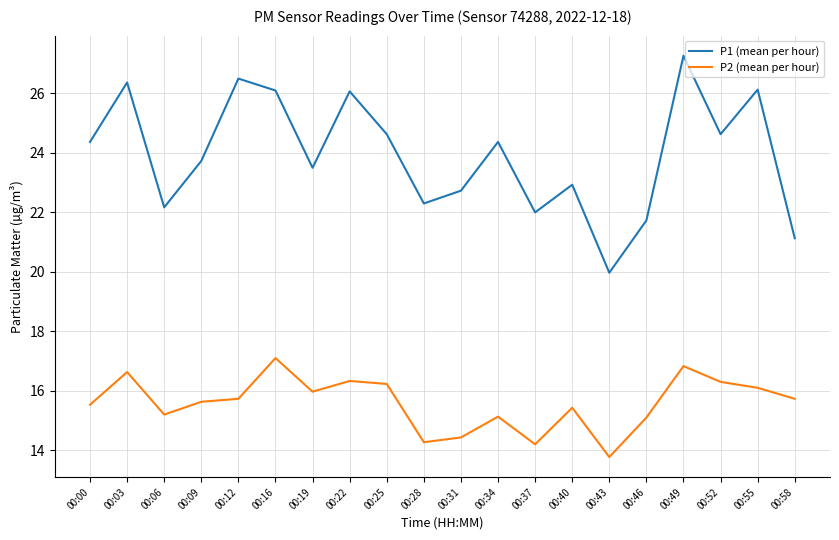

What is the minimum value for P2 (mean per hour)?

13.8